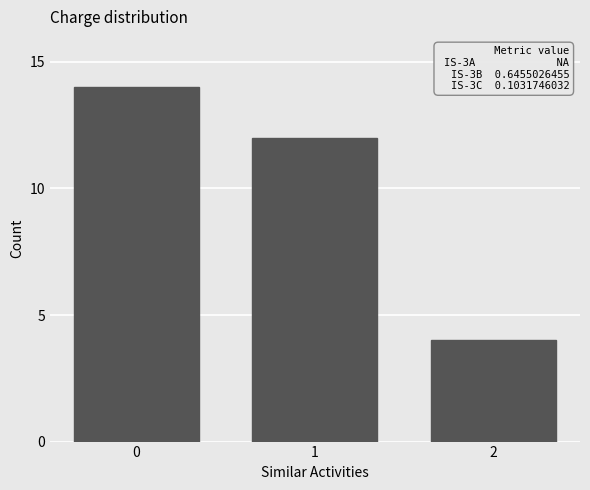

Reading left to right, list all the values displayed in this chart.

0=14	1=12	2=4